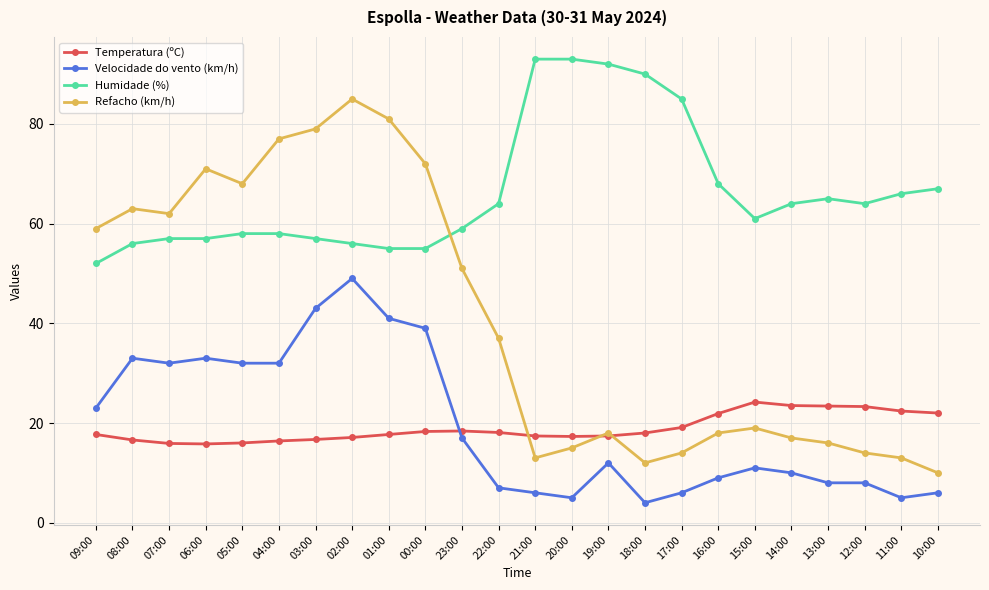

What is the difference between the maximum and minimum values in the Humidade (%) series?

41.0